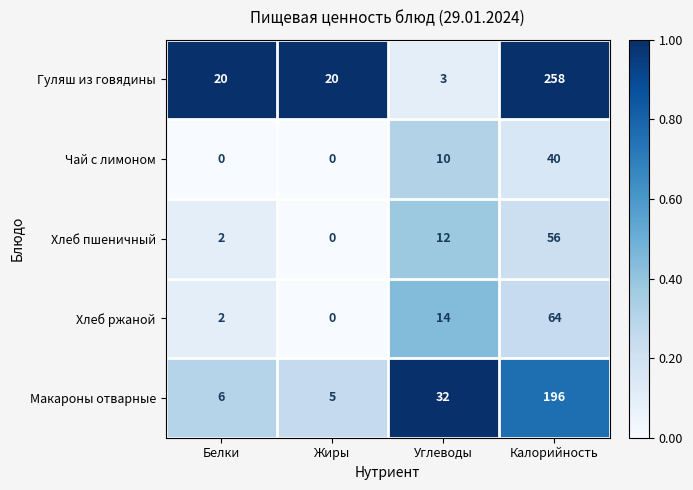

The value of Чай с лимоном at Углеводы is 10. True or false?

True